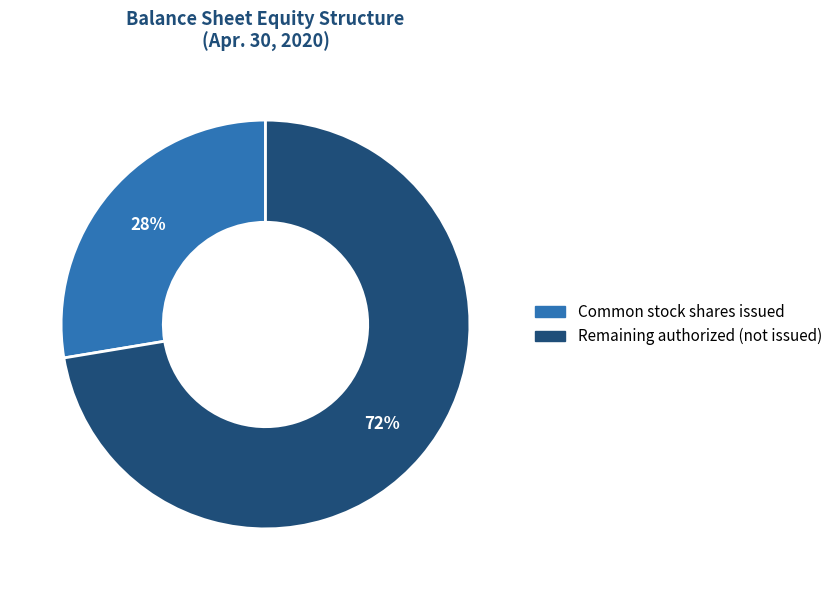

To the nearest percent, what is the average slice percentage?

50%